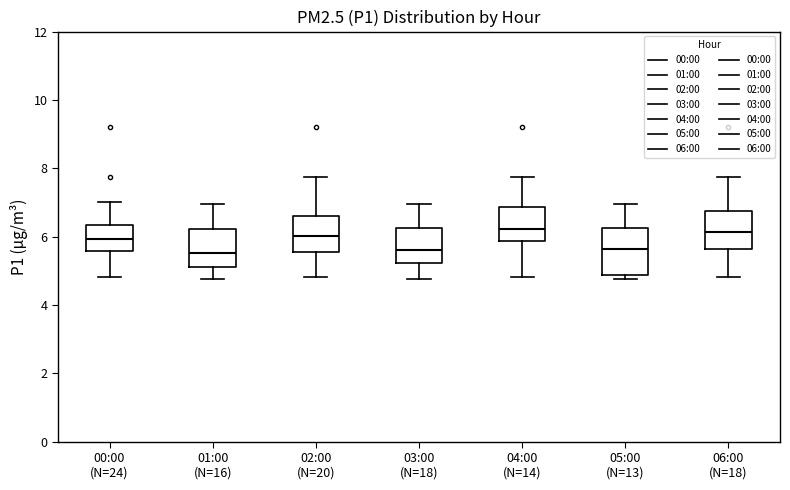

Reading left to right, transcribe this box plot: for each box, give where its median line is, the range the box spans, and where its two whiskers end, as read against the y-axis. The values are not printed on the chart, so give them approximately, as read against the axis.

00:00 (N=24): median 6.0, box 5.6 to 6.4, whiskers 4.8 to 7.0
01:00 (N=16): median 5.6, box 5.2 to 6.2, whiskers 4.8 to 7.0
02:00 (N=20): median 6.0, box 5.6 to 6.6, whiskers 4.8 to 7.8
03:00 (N=18): median 5.6, box 5.2 to 6.2, whiskers 4.8 to 7.0
04:00 (N=14): median 6.2, box 5.8 to 6.8, whiskers 4.8 to 7.8
05:00 (N=13): median 5.6, box 4.8 to 6.2, whiskers 4.8 (just below the box's lower edge) to 7.0
06:00 (N=18): median 6.2, box 5.6 to 6.8, whiskers 4.8 to 7.8